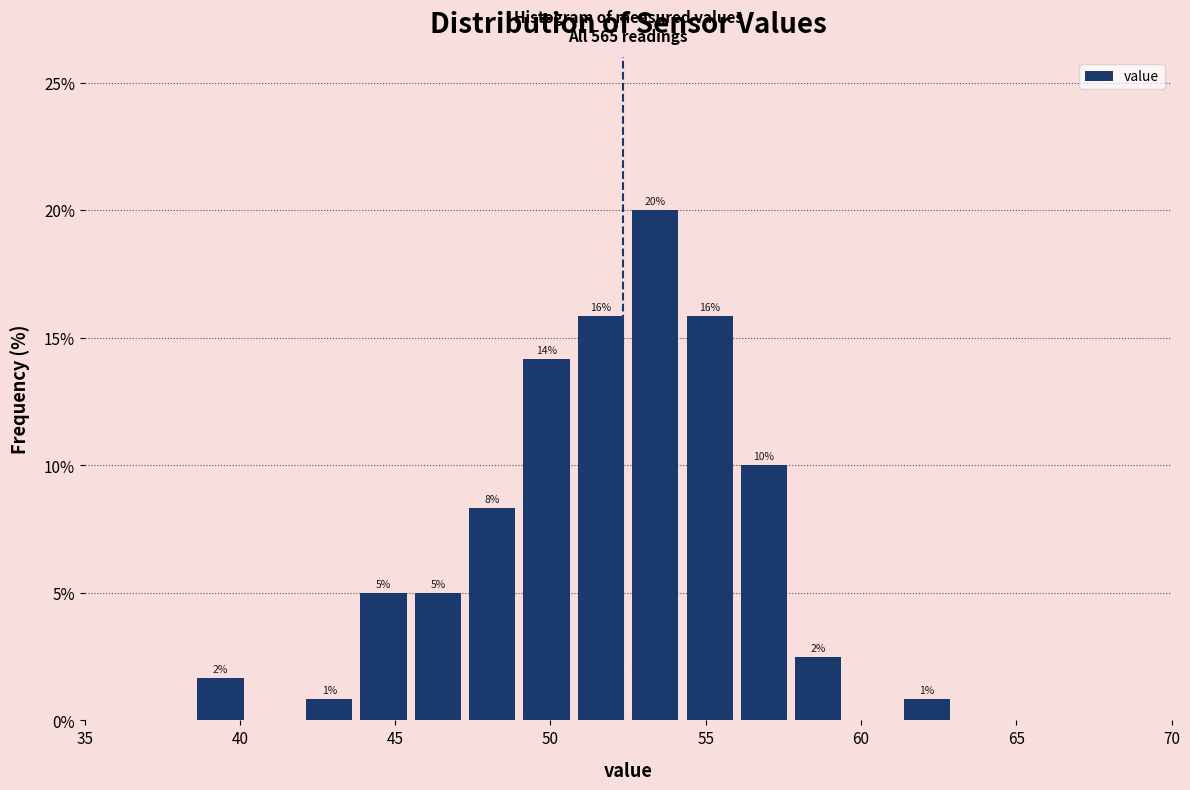

Read against the x-axis, roughly where is the centre of the tallest bar?

53.5